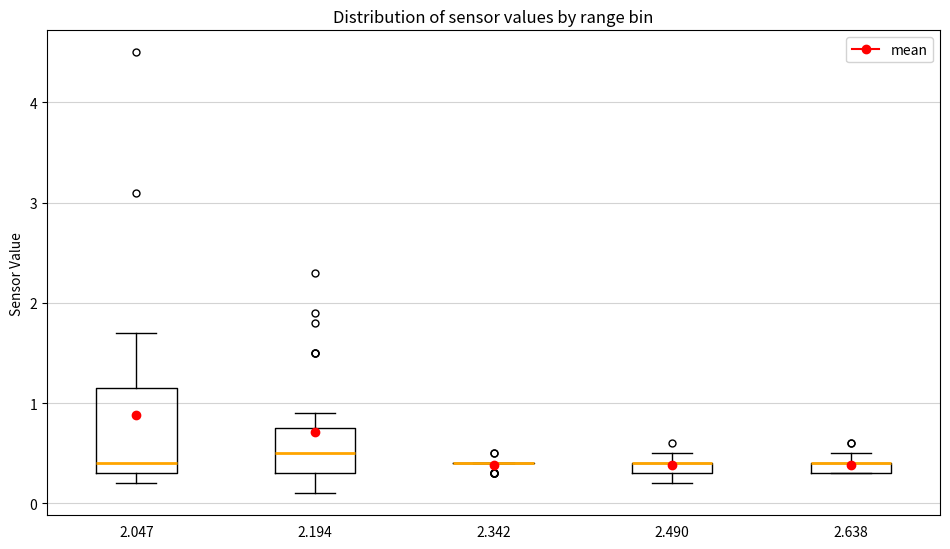

Comparing the boxes themselves (not the whiskers), which one is the tallest?

2.047